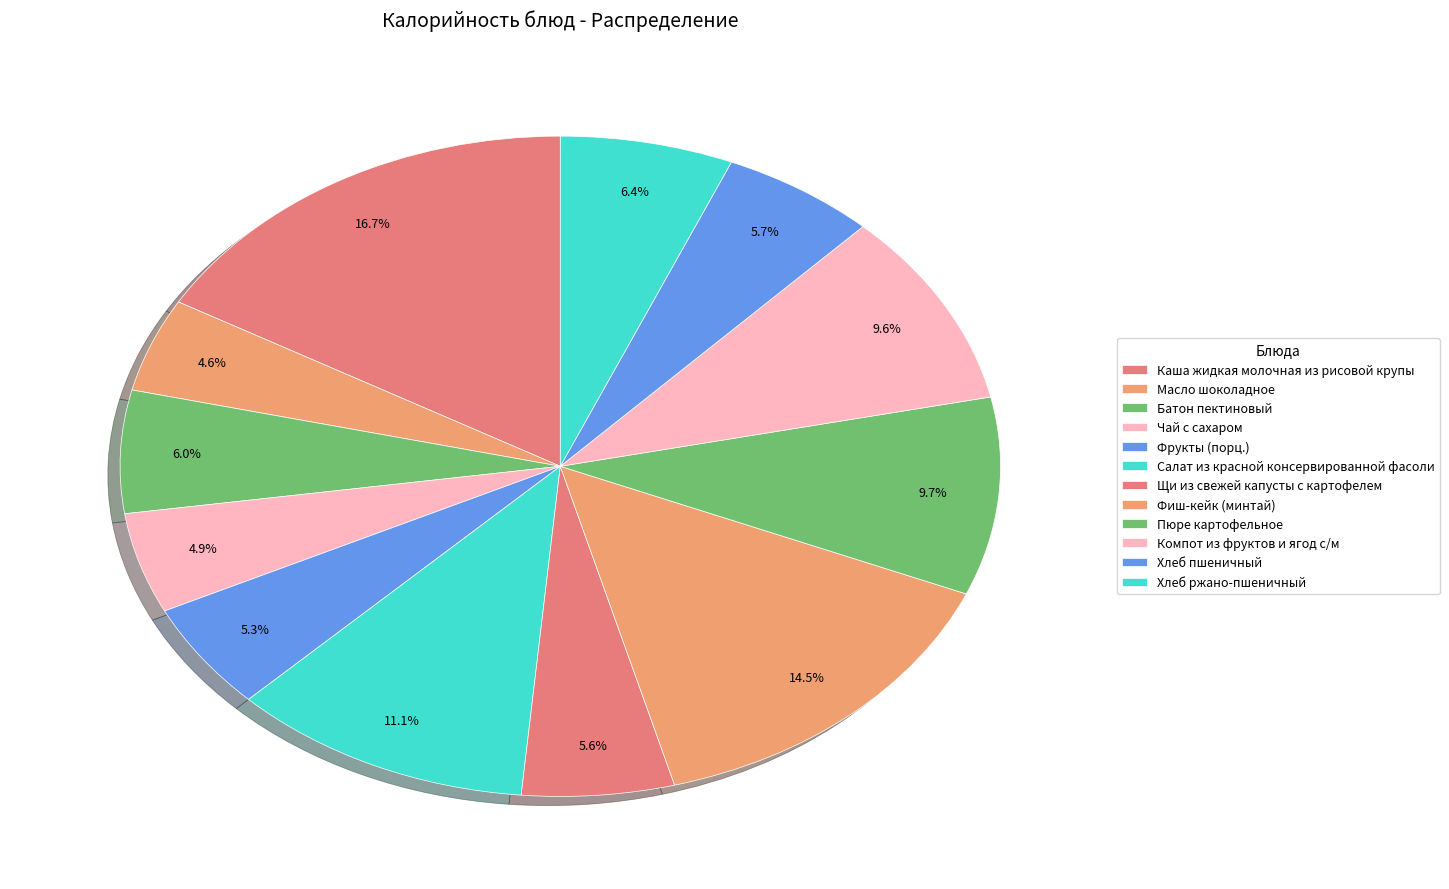

Which has a higher value, Хлеб ржано-пшеничный or Батон пектиновый?

Хлеб ржано-пшеничный